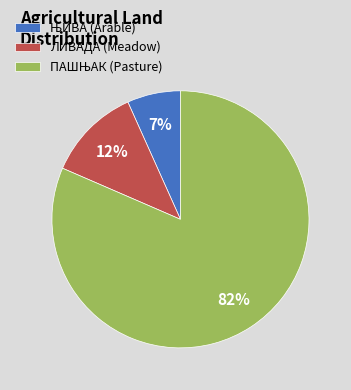

The ЛИВАДА (Meadow) slice represents 22% of the pie. True or false?

False